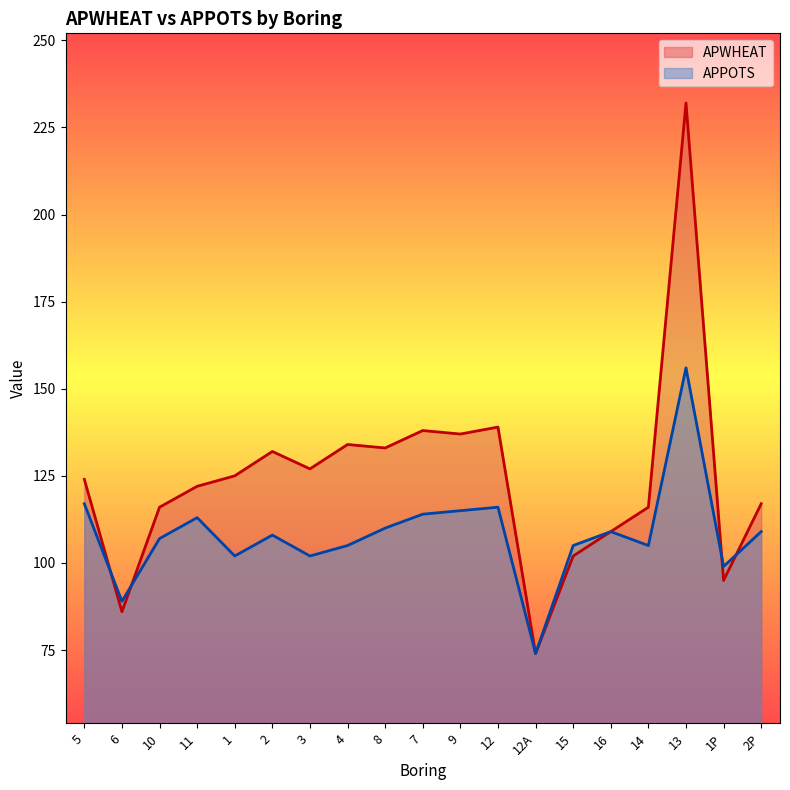

What is the approximate value of APPOTS at 5, to the nearest 5?

115